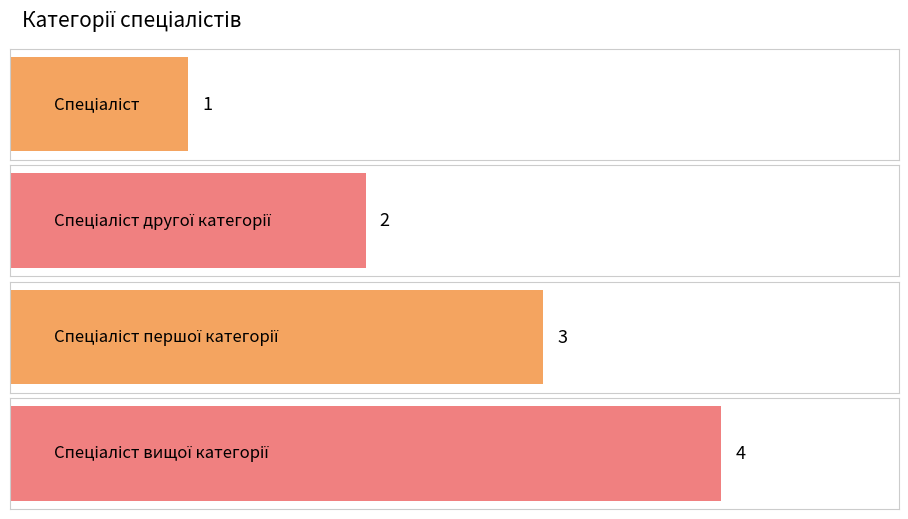

Reading left to right, what are all the values shown in this chart?

1	2	3	4